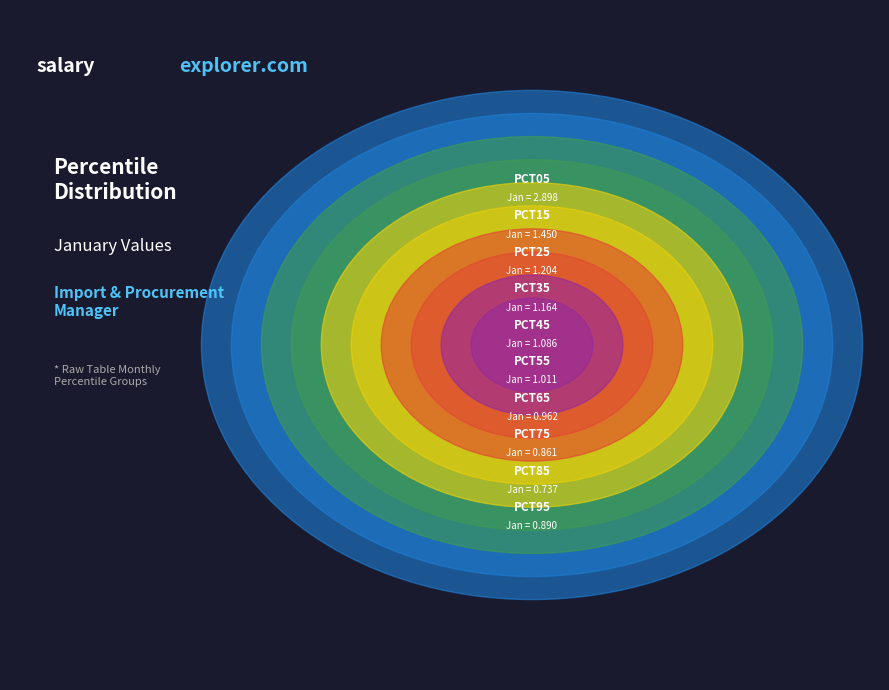

Does any single category account for the majority?

No